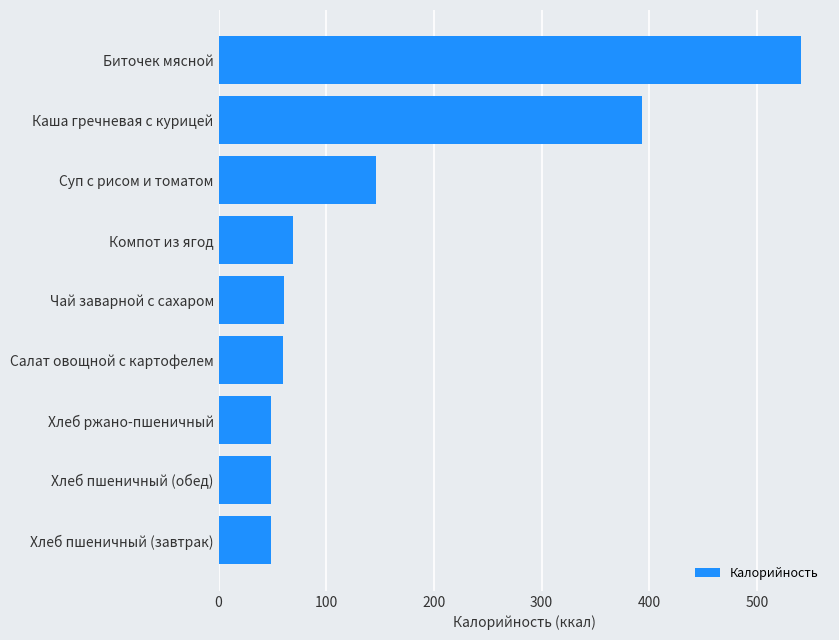

What is the difference between the second highest and minimum values?

344.9